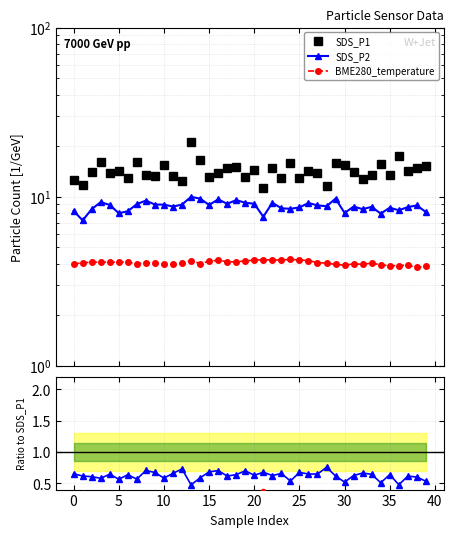

What is the spread (max minus min) of values at 26?

13.8